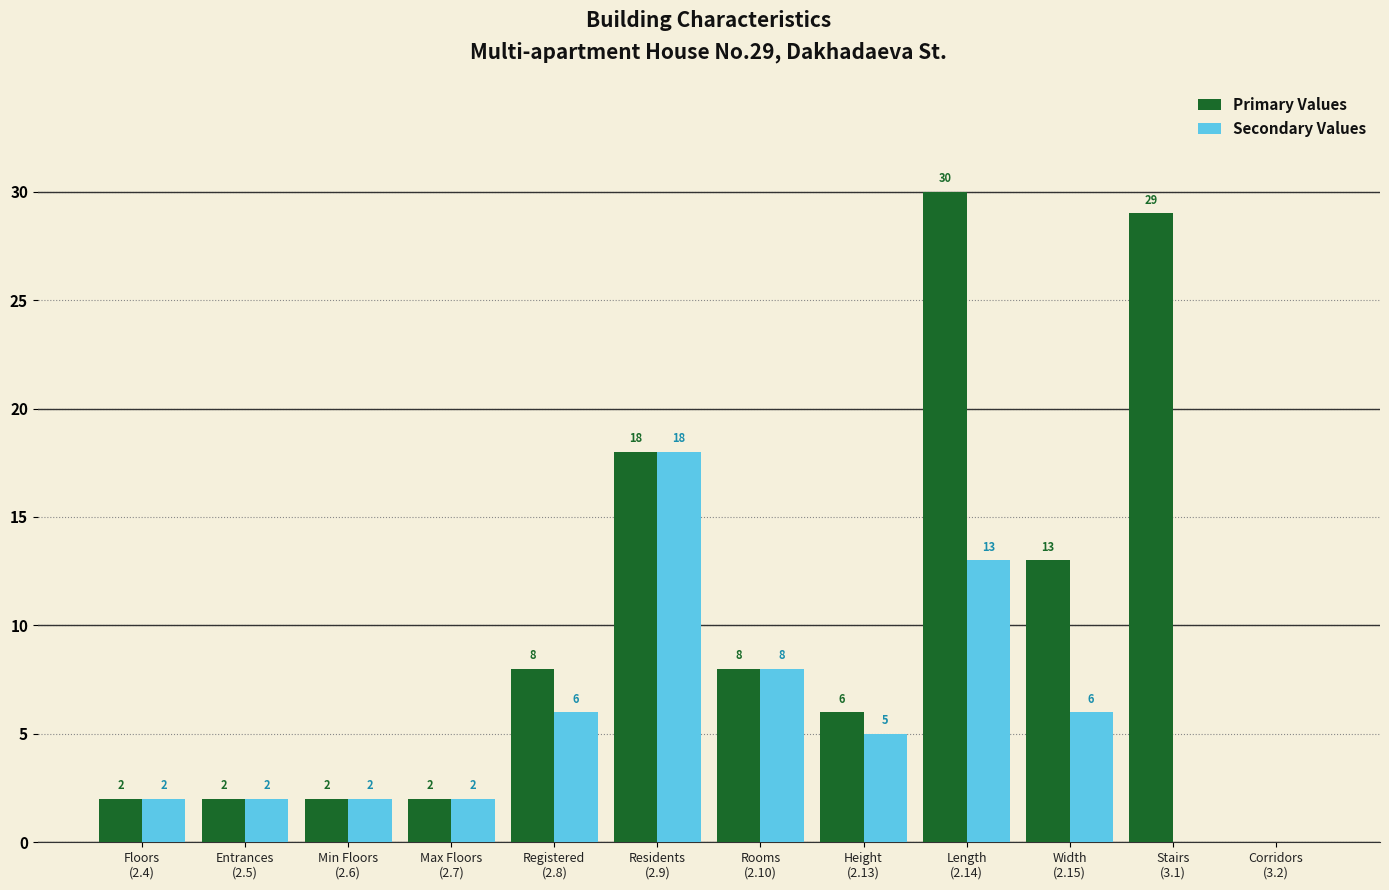

What is the sum of all Secondary Values values?

64